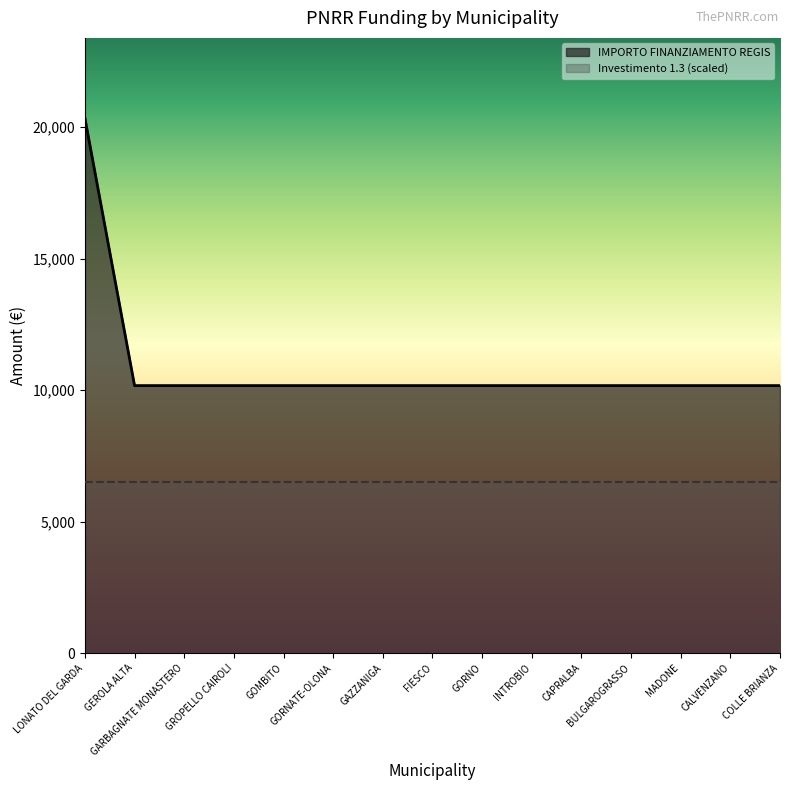

Rank the categories by value from highest to lowest.

LONATO DEL GARDA, GEROLA ALTA, GARBAGNATE MONASTERO, GROPELLO CAIROLI, GOMBITO, GORNATE-OLONA, GAZZANIGA, FIESCO, GORNO, INTROBIO, CAPRALBA, BULGAROGRASSO, MADONE, CALVENZANO, COLLE BRIANZA